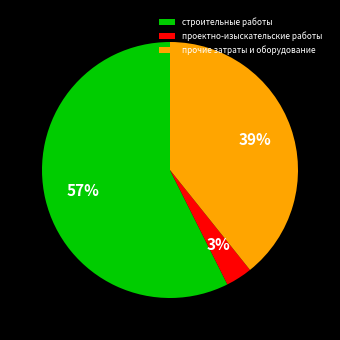

What is the largest slice in the pie chart?

строительные работы